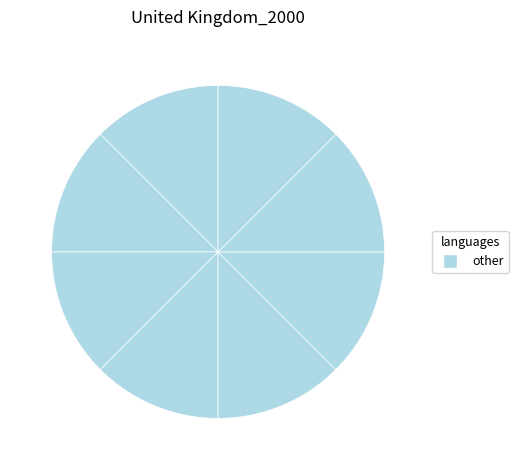

How many segments does this pie chart have?

8